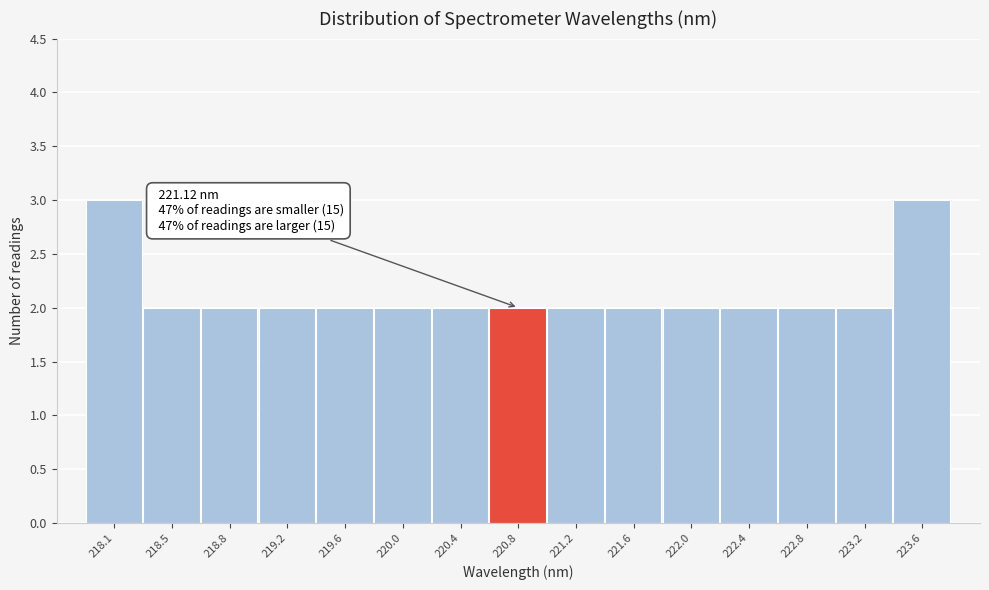

Reading left to right, list all the values displayed in this chart.

3	2	2	2	2	2	2	2	2	2	2	2	2	2	3